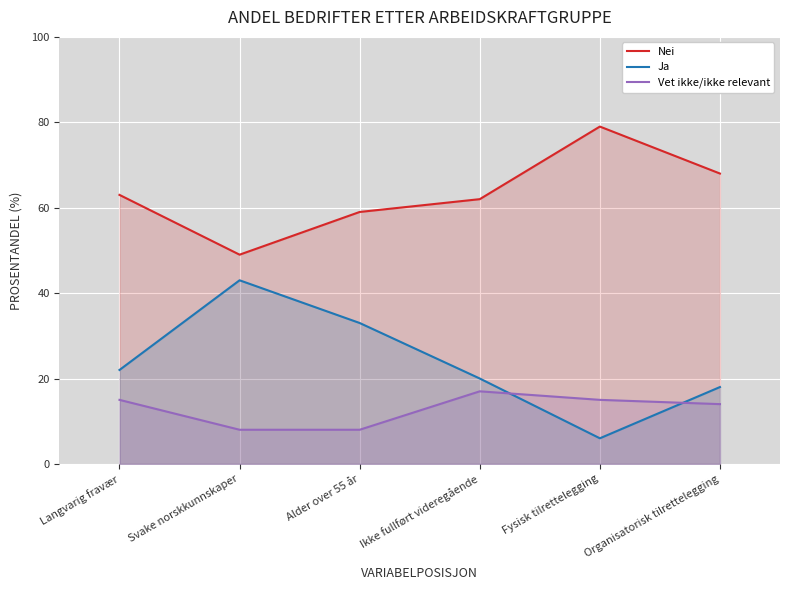

What is the label of the 4th point from the left?

Ikke fullført videregående